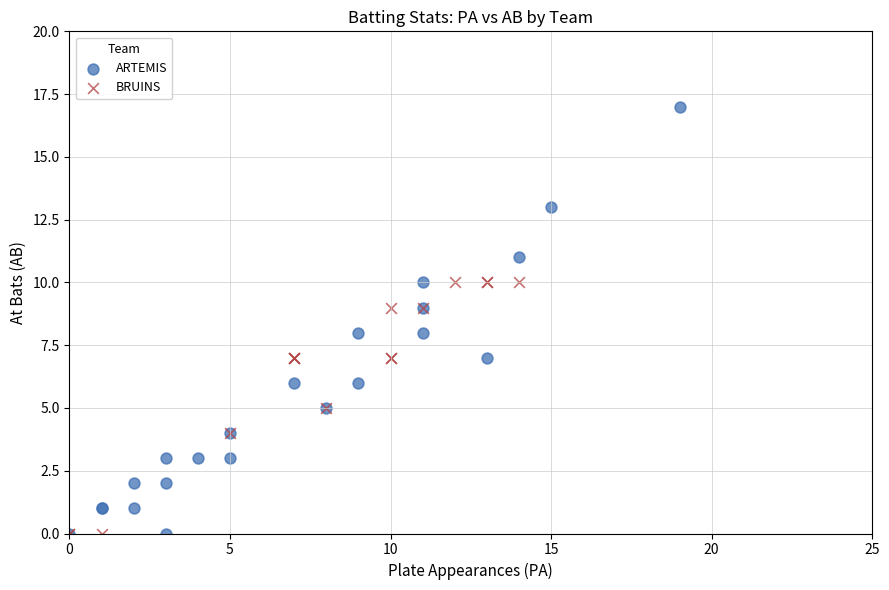

Which series has the largest Y range (max minus min)?

ARTEMIS